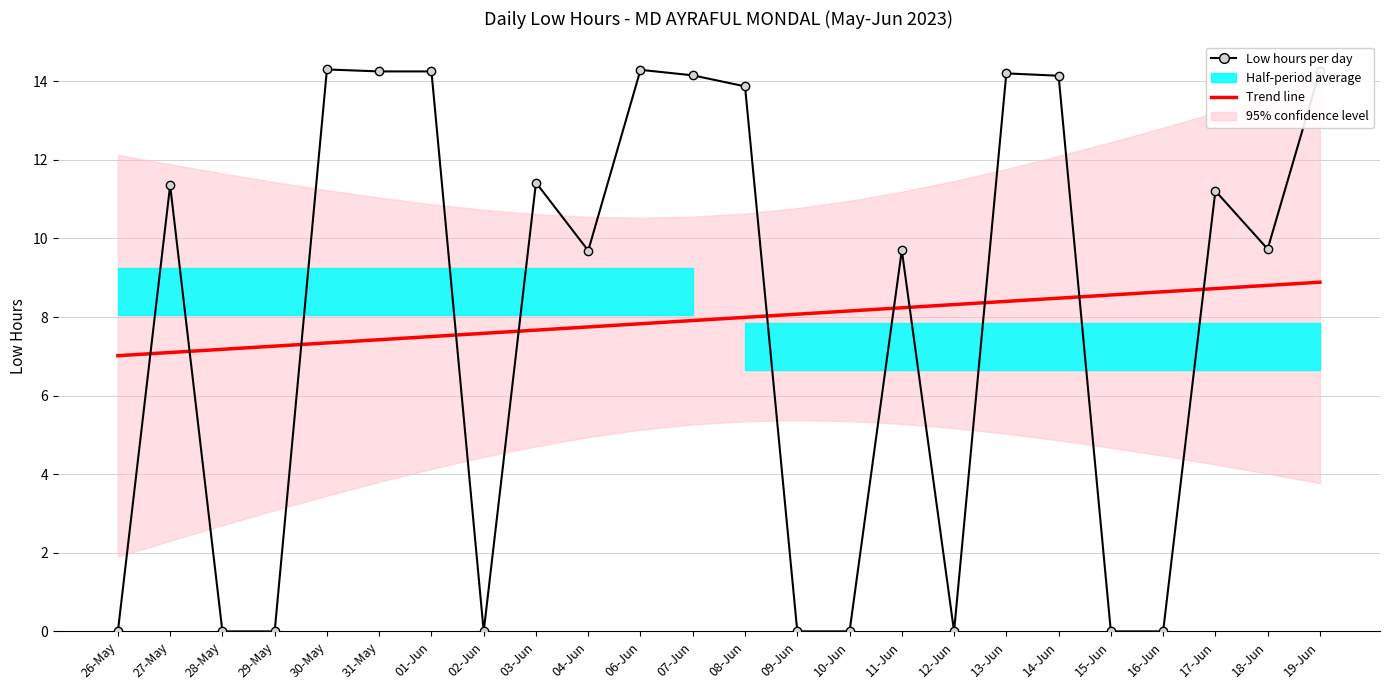

True or false: Trend line has more than 1 points higher than both neighbors.

False